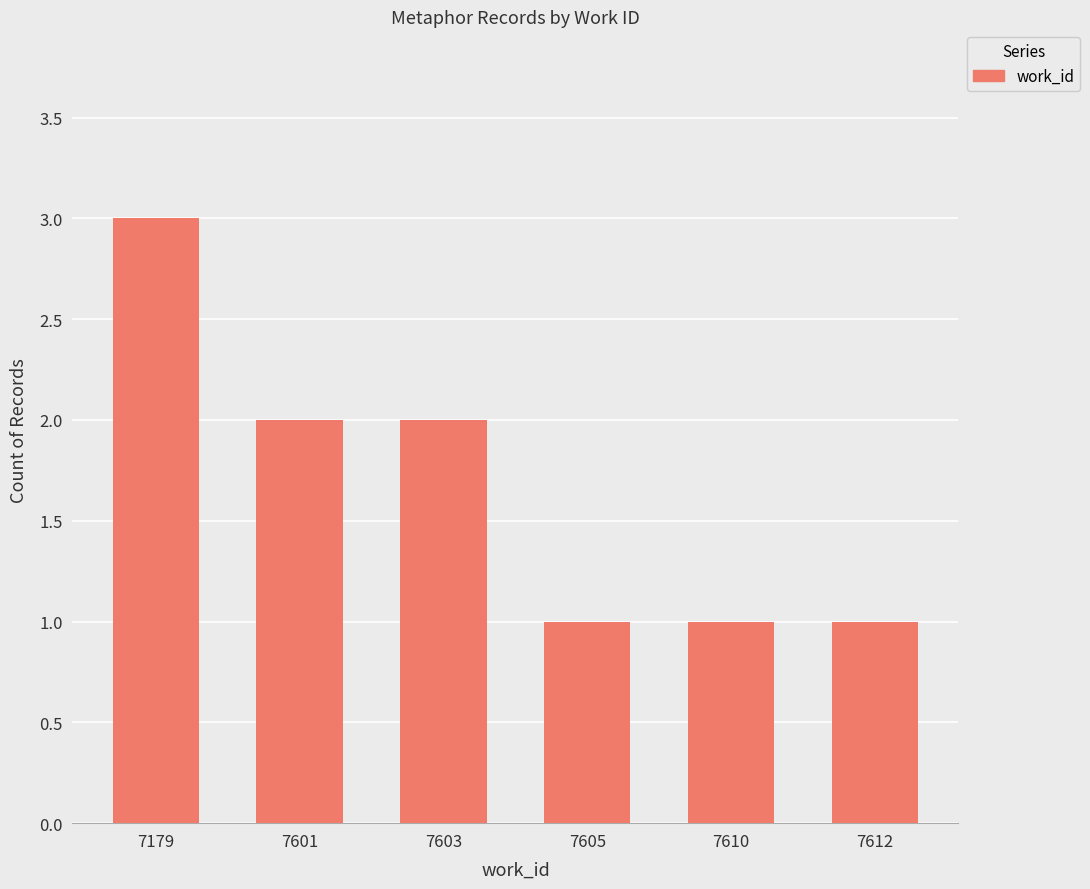

Which label corresponds to the largest value in the chart?

7179